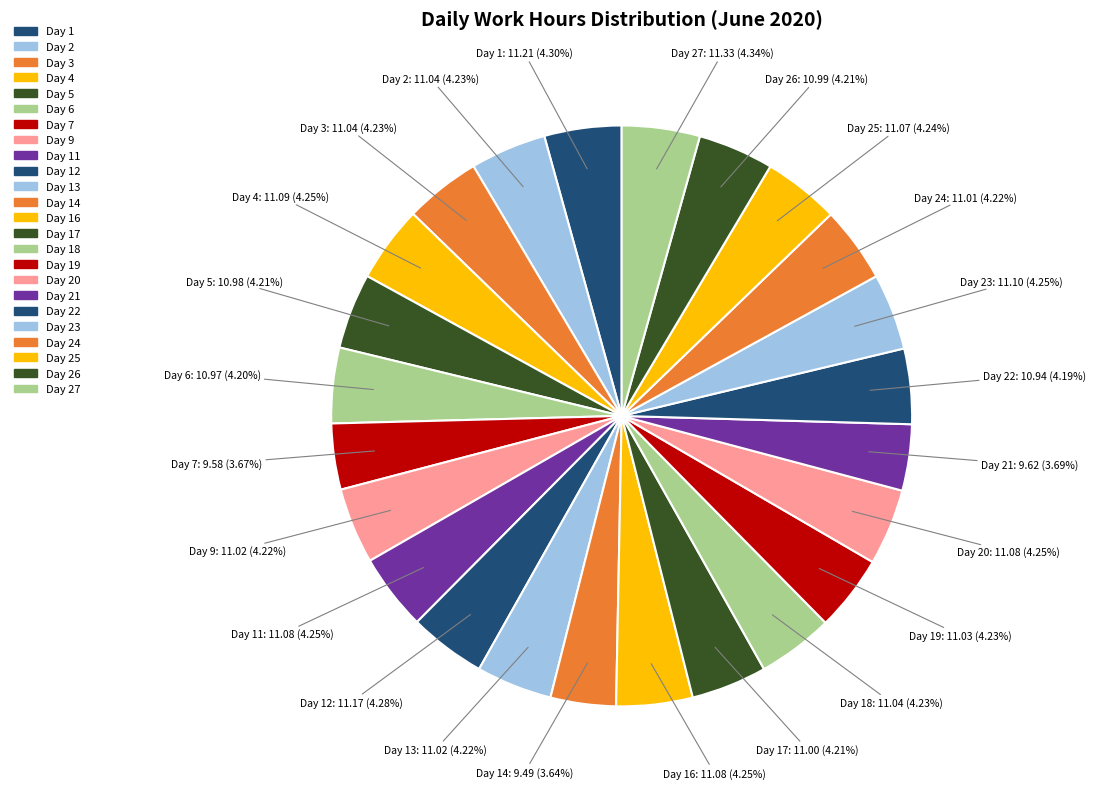

How many segments does this pie chart have?

24